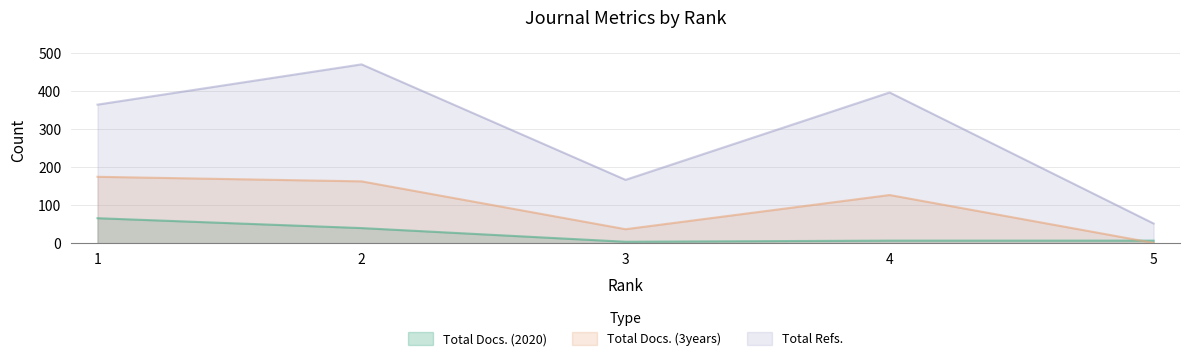

Reading left to right, what are all the values shown in this chart?

Total Docs. (2020): 1=66	2=40	3=4	4=7	5=7
Total Docs. (3years): 1=175	2=163	3=37	4=127	5=1
Total Refs.: 1=365	2=471	3=167	4=397	5=52